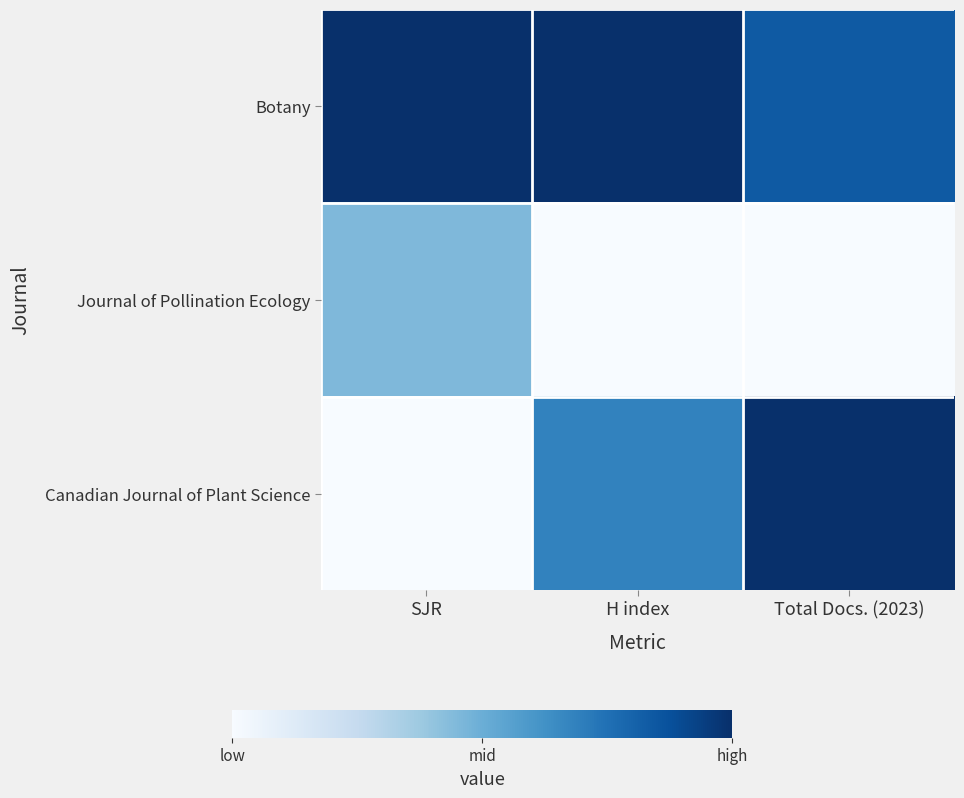

What is the total value across all series at H index?

1.7